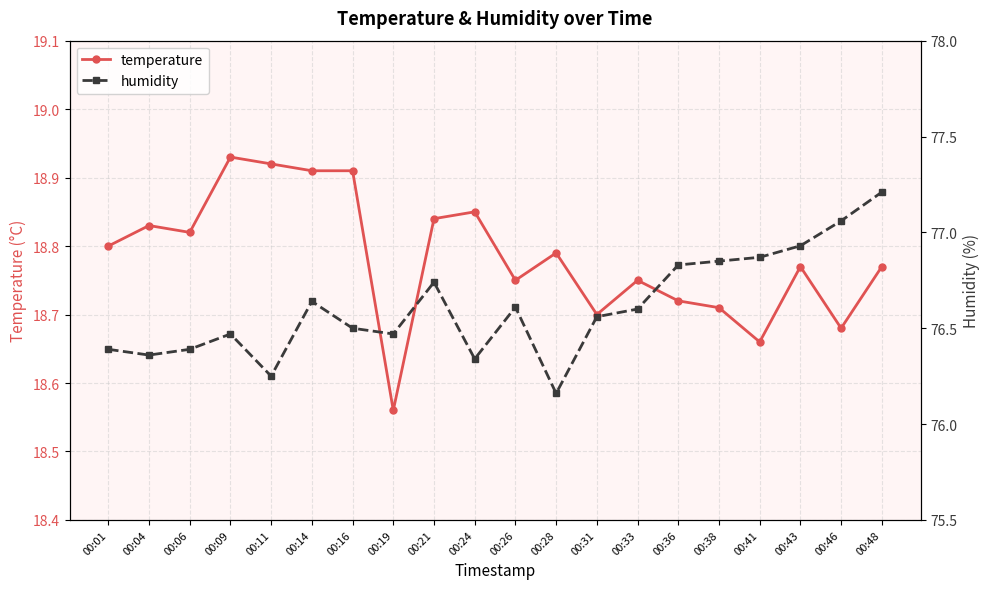

What is the average value of the humidity series?

76.6